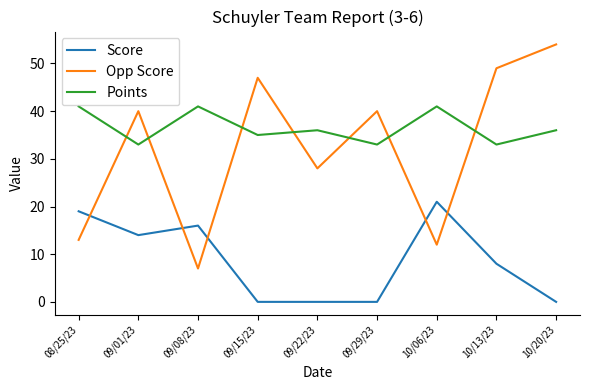

At 10/13/23, list the series in order from largest to smallest.

Opp Score, Points, Score